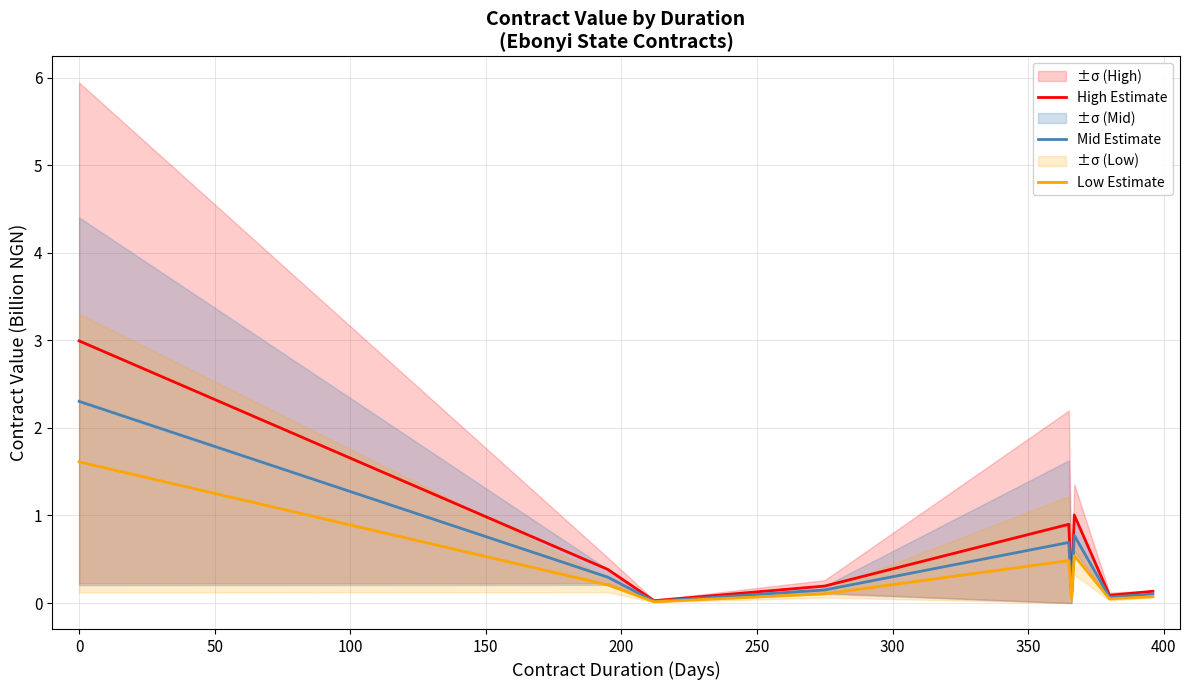

What is the value of the High Estimate point at the 6th from the left?

0.1